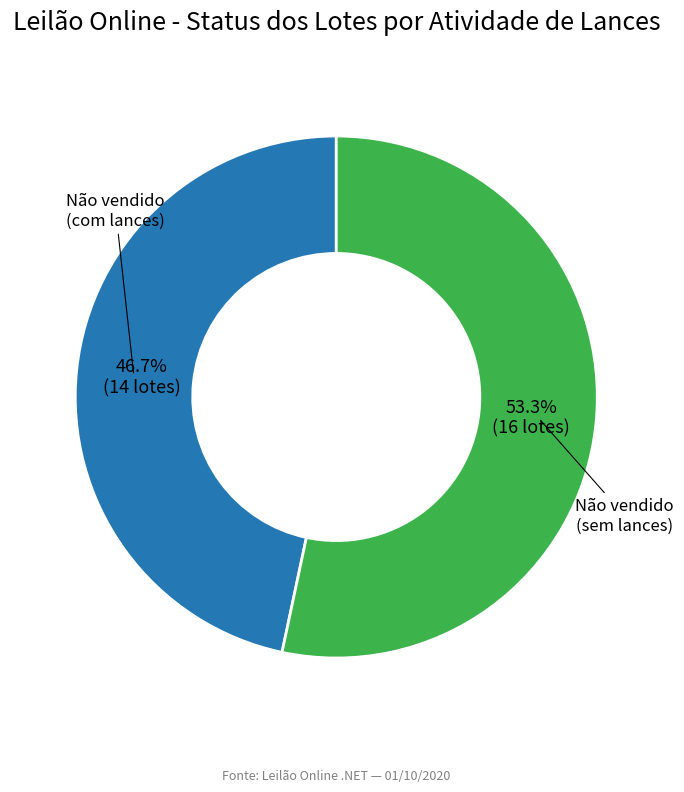

How many slices are in this pie chart?

2